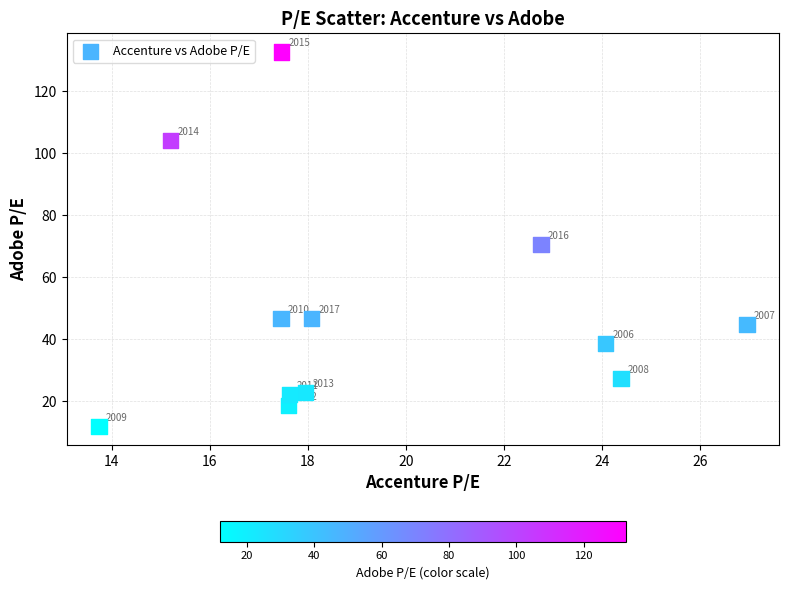

What is the average X value?

19.4